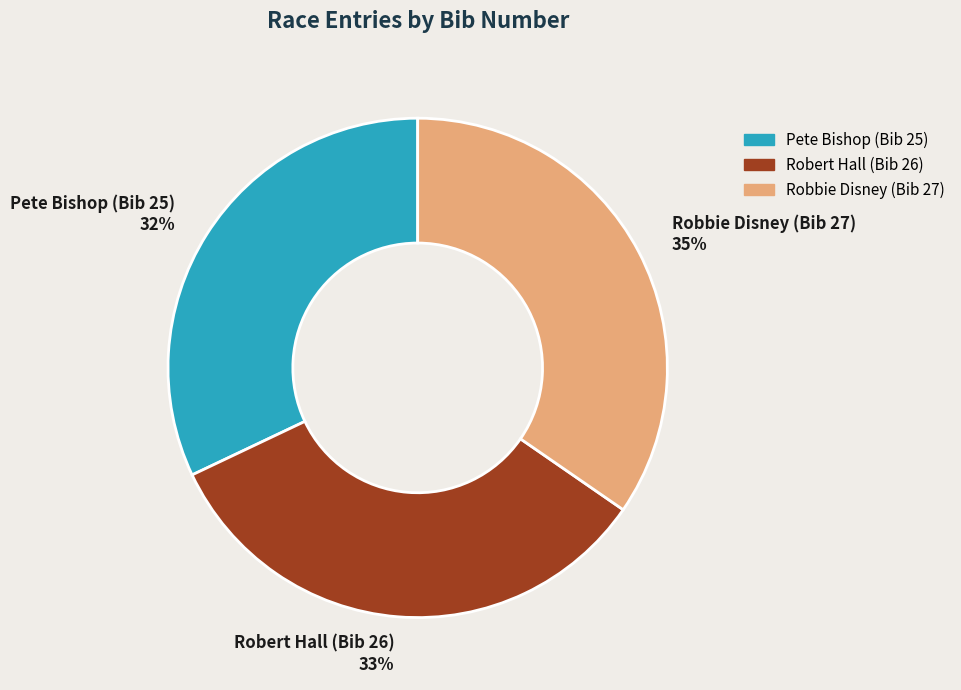

To the nearest percent, what is the combined percentage of Pete Bishop (Bib 25) and Robert Hall (Bib 26)?

65%